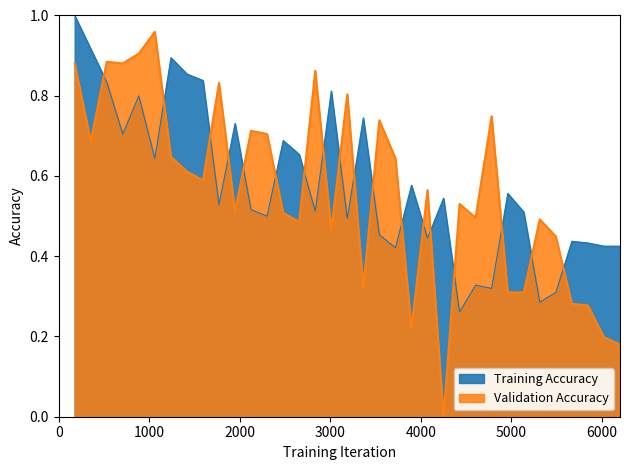

How many data points in Validation Accuracy are above 0?

34